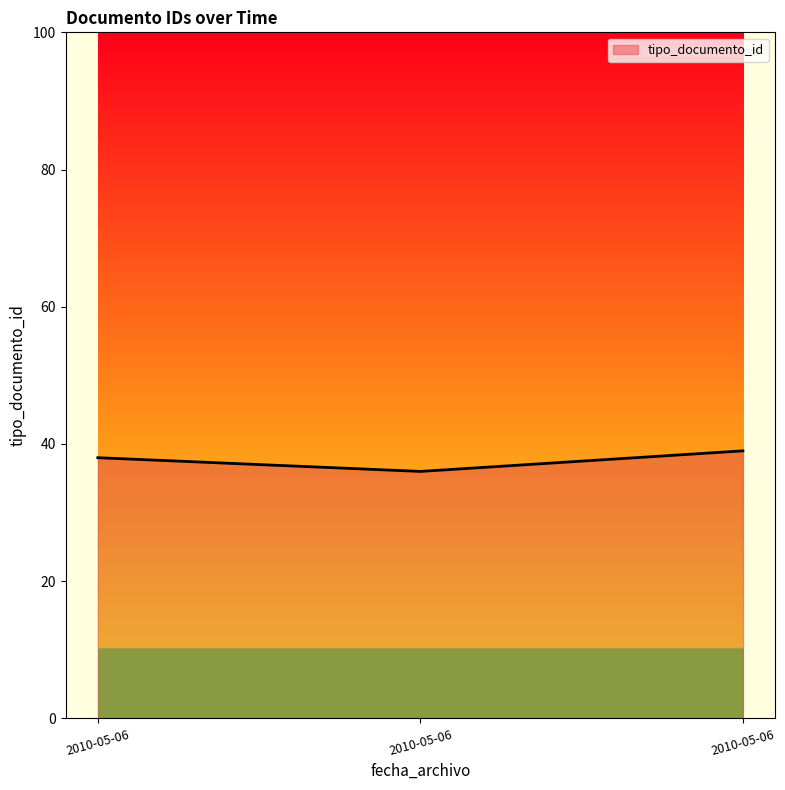

What is the value of the 2nd point from the left?

36